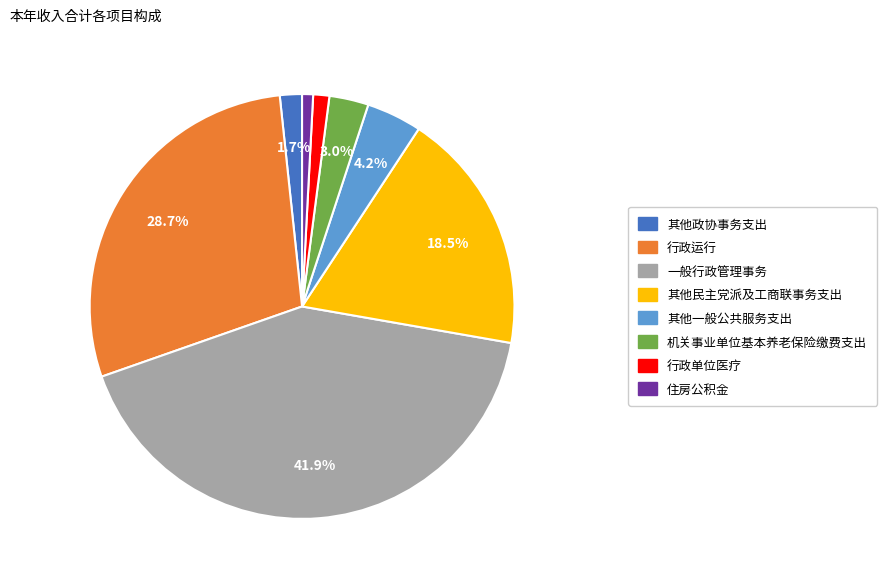

Is there any slice that represents more than half of the pie?

No